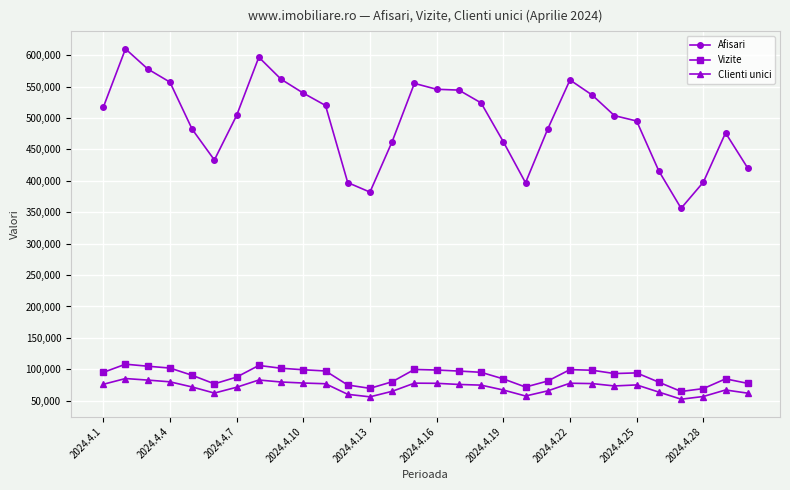

Which series has the largest total across all categories?

Afisari